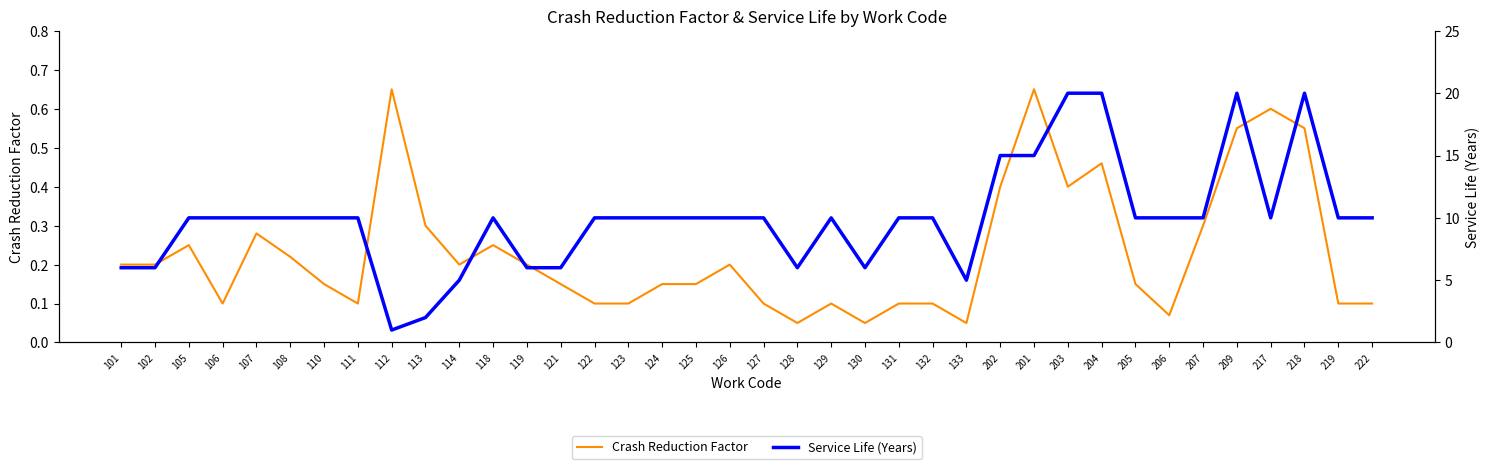

List the series in order of their overall mean, lowest first.

Crash Reduction Factor, Service Life (Years)